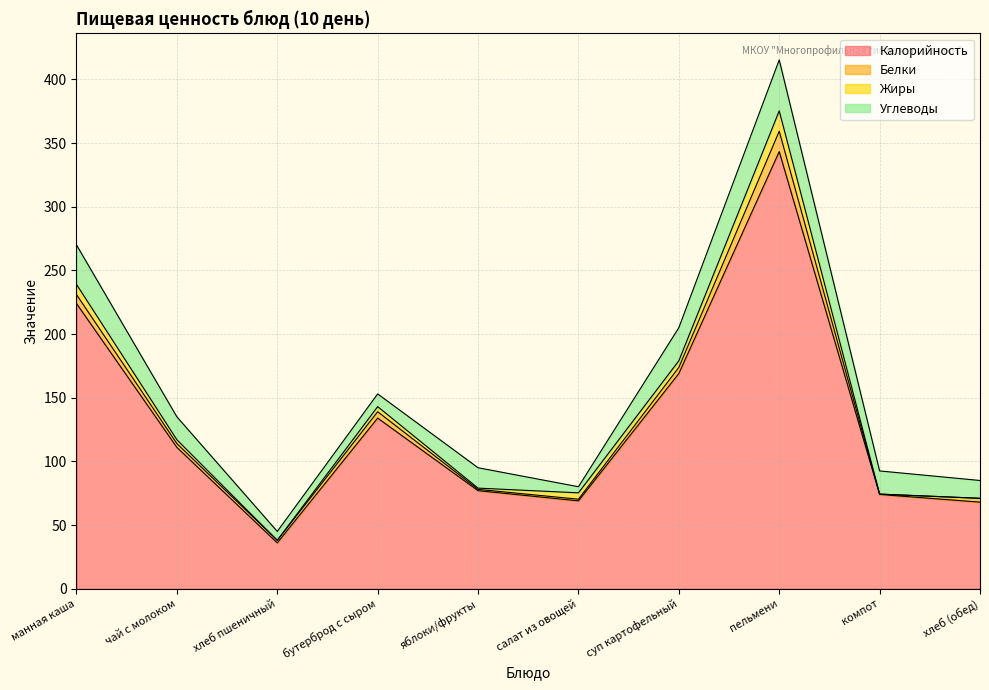

What is the minimum value for Белки?

0.3